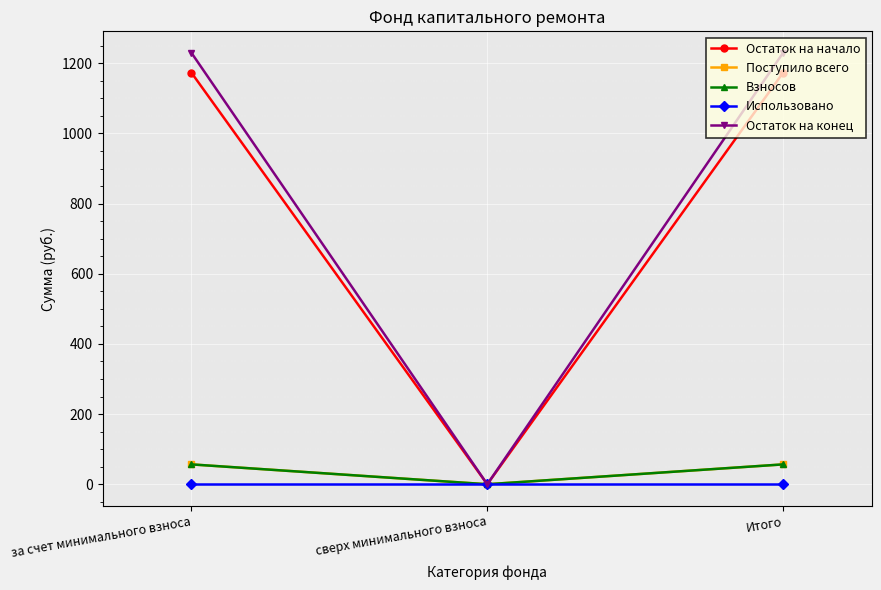

Is this an area chart (filled region under the line)?

No